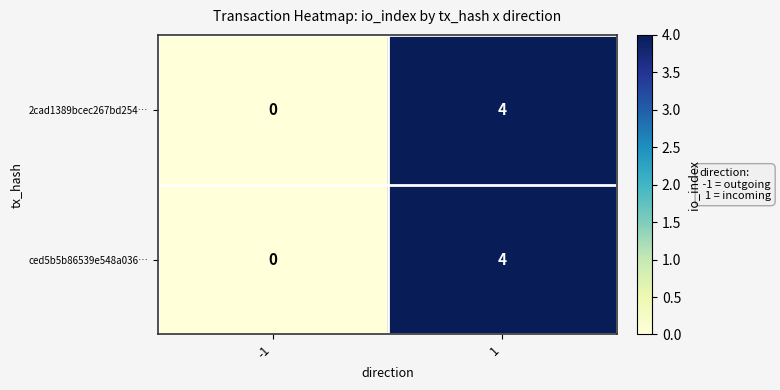

Reading left to right, transcribe all the data shown in this chart.

2cad1389bcec267bd254…: 0	4
ced5b5b86539e548a036…: 0	4